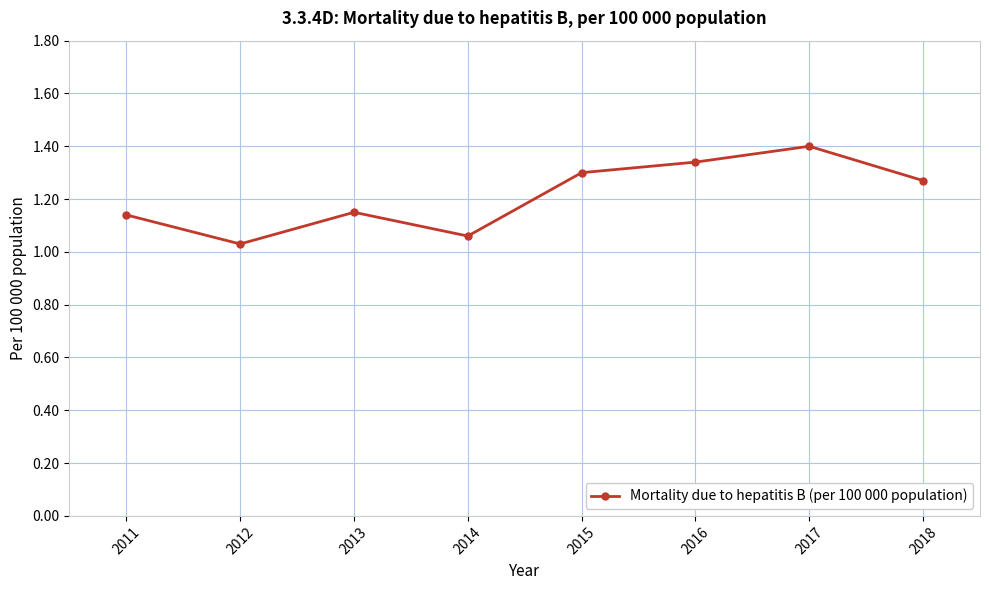

Where is the data nearest to the value 1?

2012